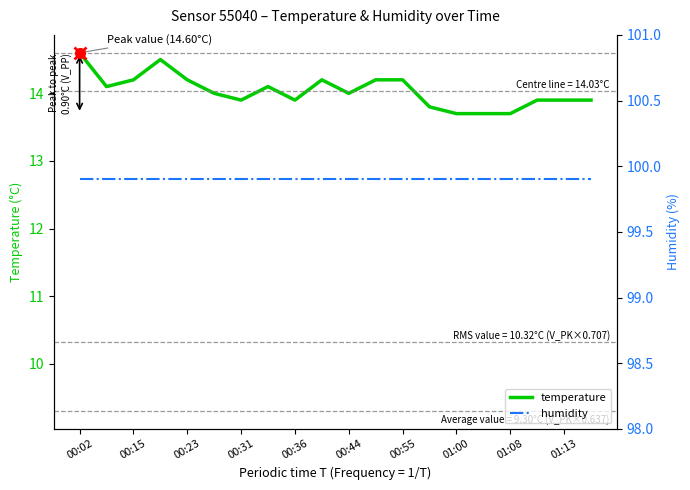

The value of temperature at 00:02 is 21.0. True or false?

False